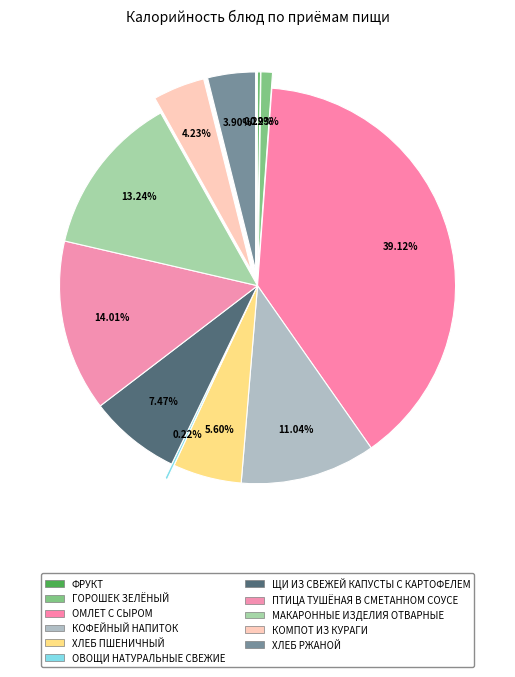

What percentage is NOT represented by ЩИ ИЗ СВЕЖЕЙ КАПУСТЫ С КАРТОФЕЛЕМ?

92.5%